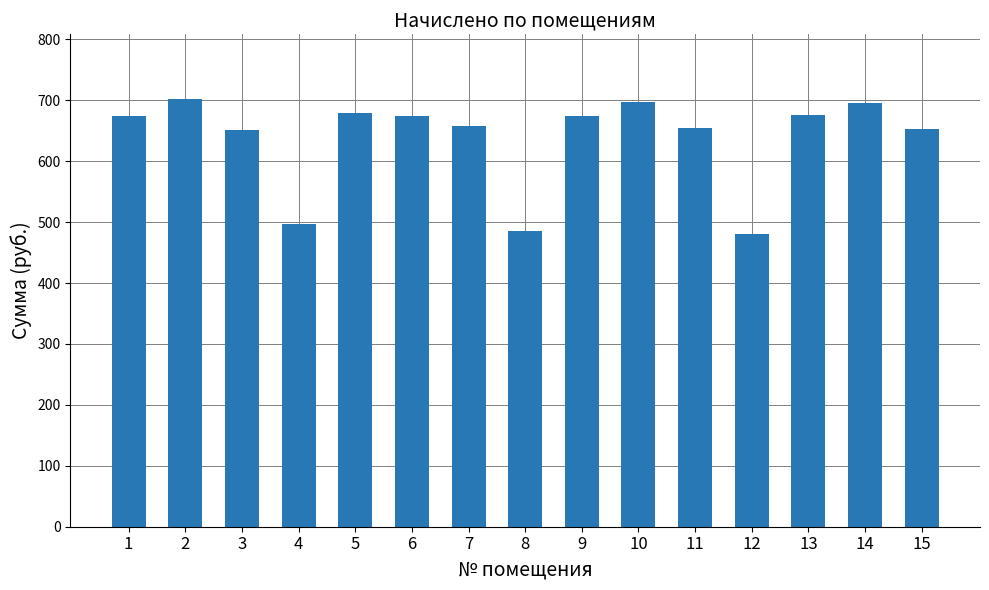

Between 5 and 11, which is larger?

5